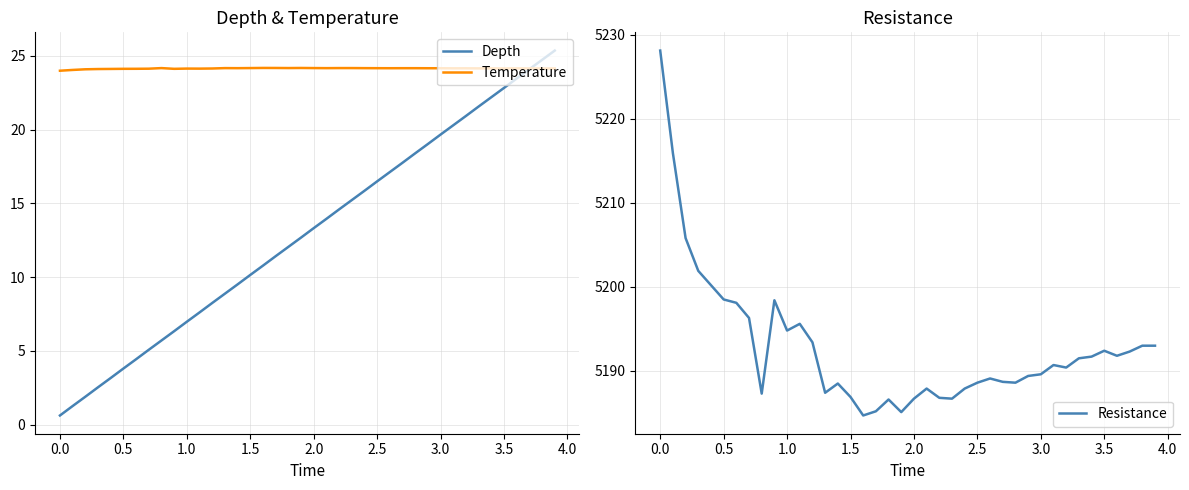

True or false: Depth and Resistance intersect in this chart.

False